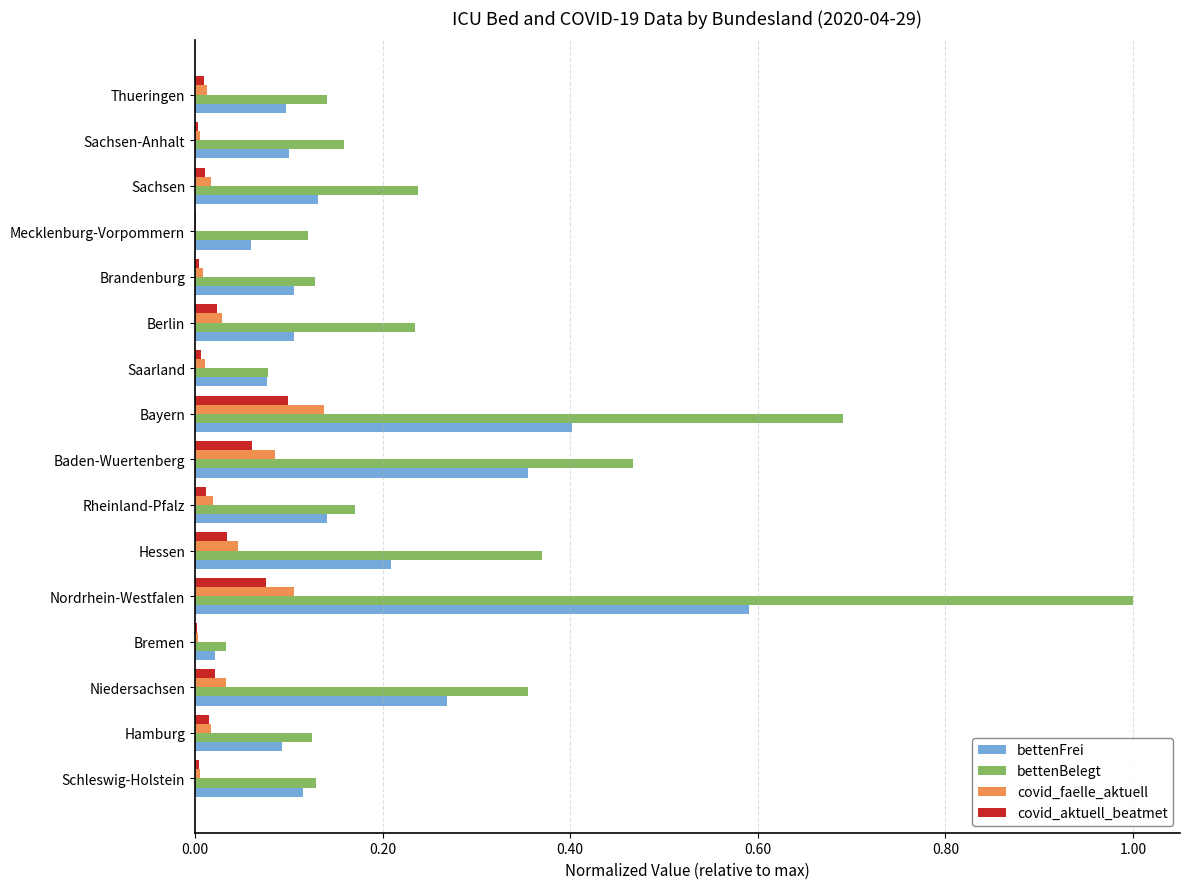

What is the highest value of the bettenBelegt series?

1.0